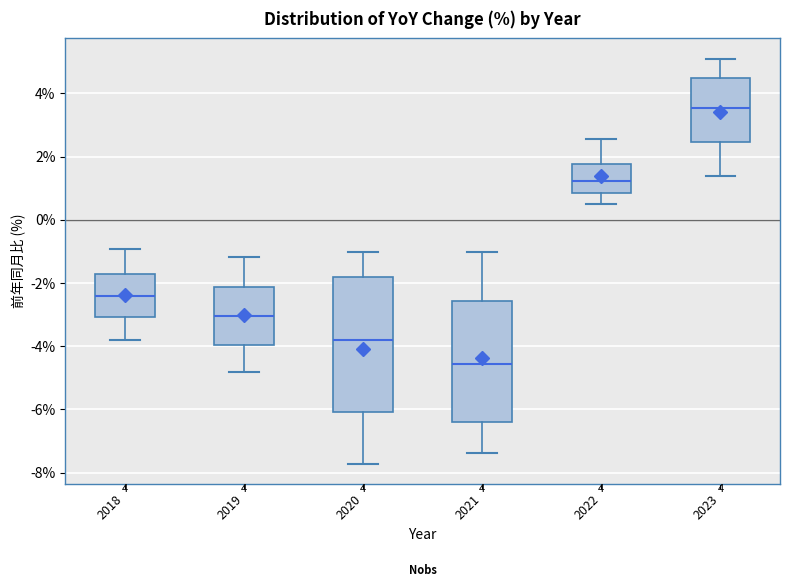

Where does the lower whisker of the box at x = 2021 end on the y-axis? The values are not printed on the chart, so give them approximately, as read against the axis.

-7.4